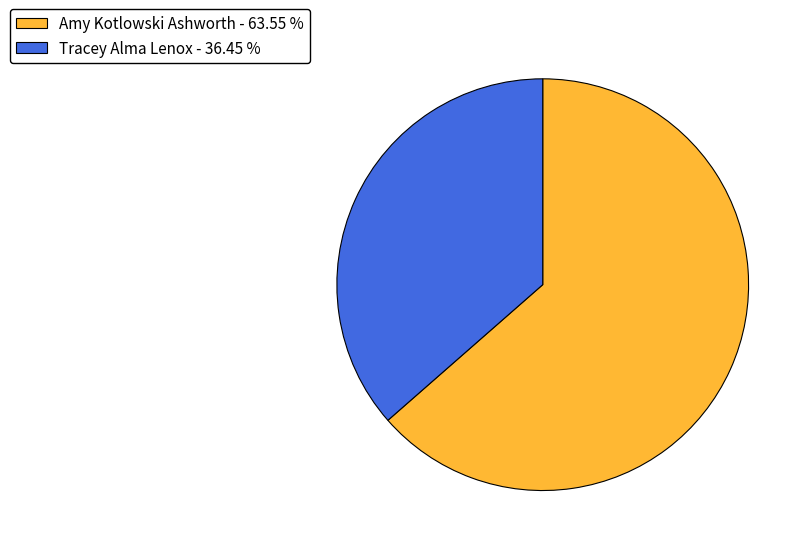

Do Amy Kotlowski Ashworth - 63.55 % and Tracey Alma Lenox - 36.45 % together represent more than half of the pie?

Yes